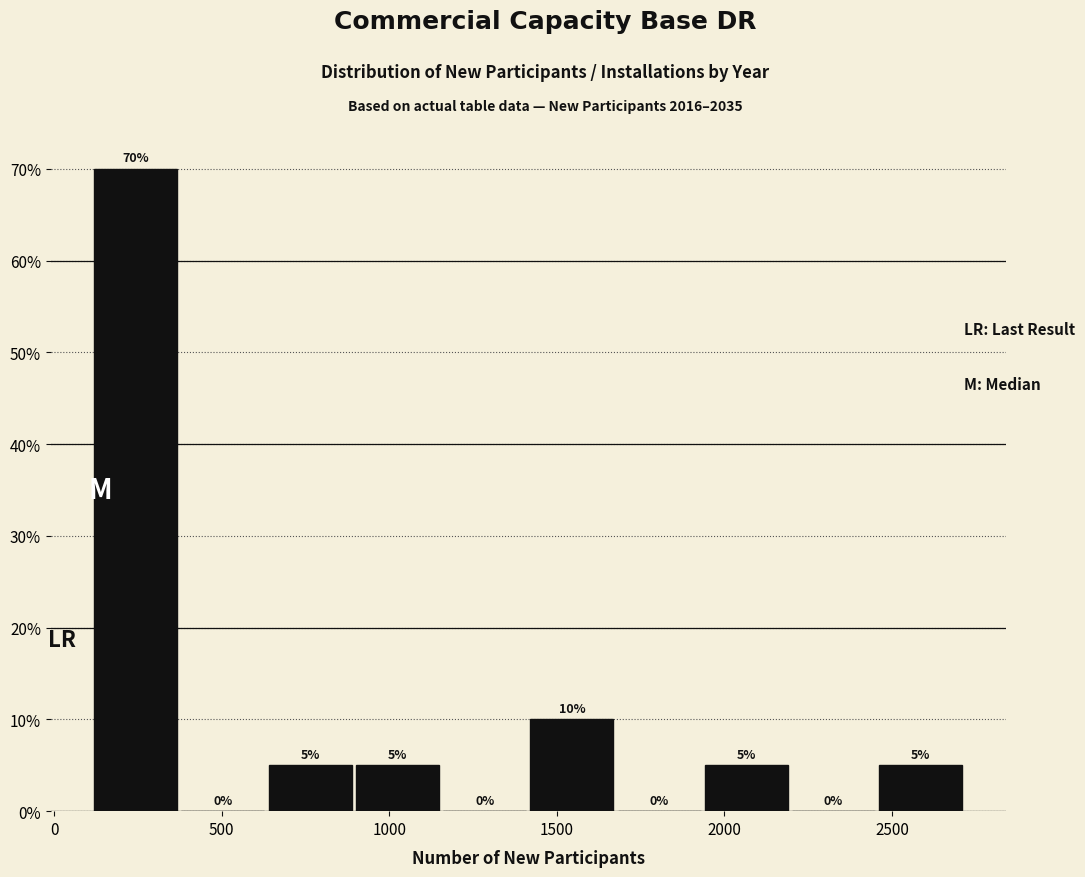

Reading left to right, transcribe this chart: for each bar, give the range it covers on the x-axis and its height. The bar edges are not printed on the chart, so give them approximately, as read against the axis.

100 to 350: 70
350 to 650: 0
650 to 900: 5
900 to 1150: 5
1150 to 1400: 0
1400 to 1650: 10
1650 to 1950: 0
1950 to 2200: 5
2200 to 2450: 0
2450 to 2700: 5